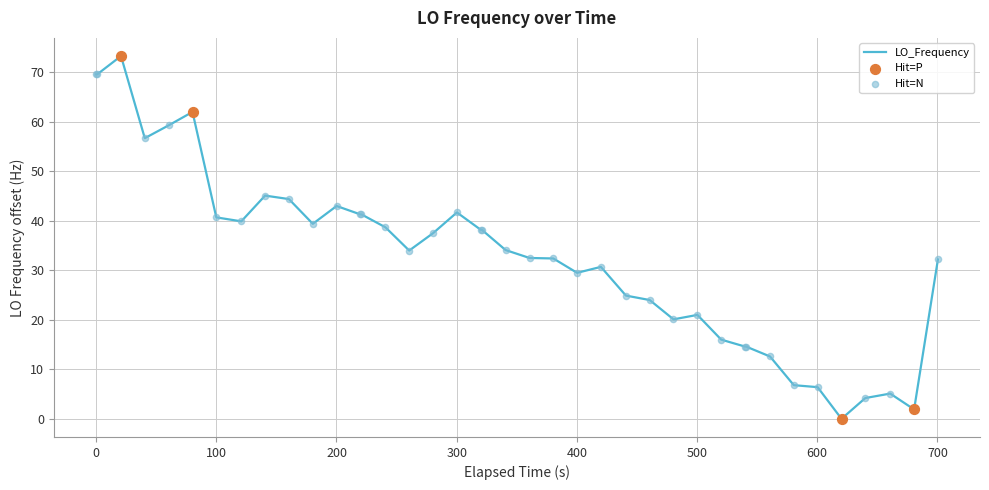

What is the greatest value displayed?

73.3